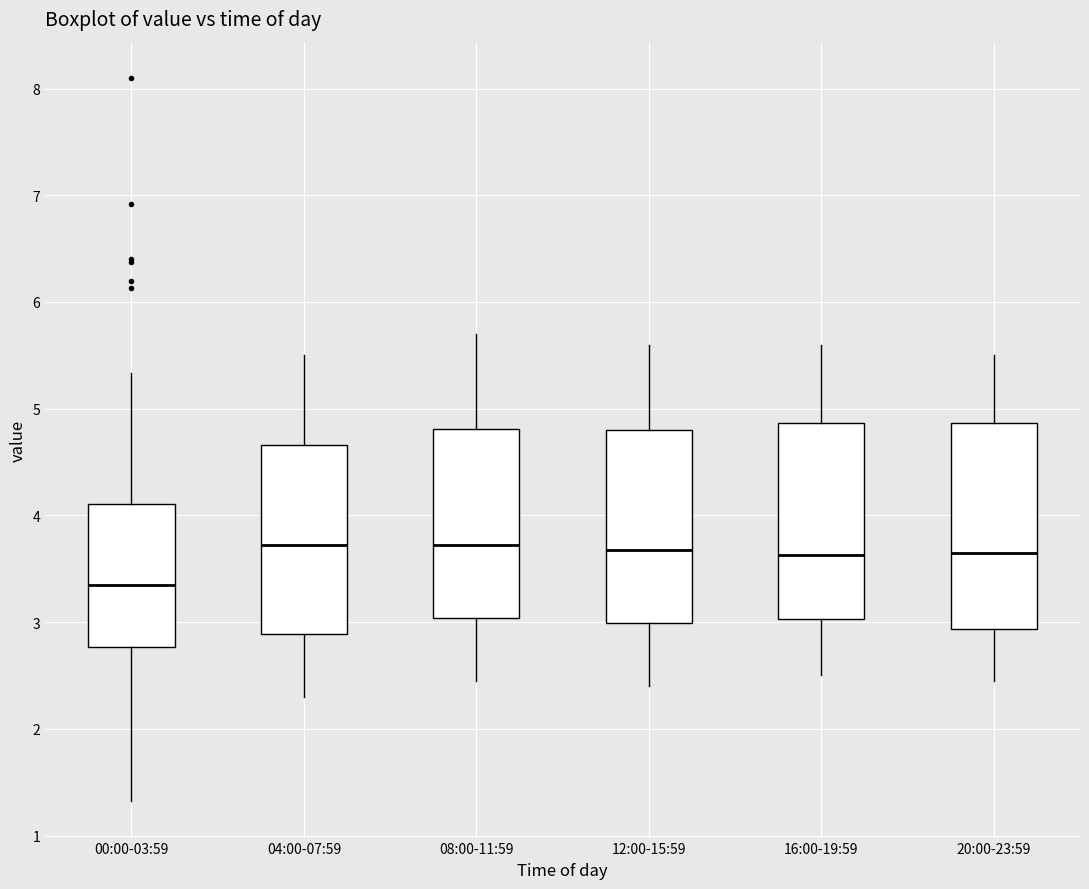

Reading left to right, read every box against the y-axis: the position of its median line, the range the box covers, and the ends of its whiskers. The values are not printed on the chart, so give them approximately, as read against the axis.

00:00-03:59: median 3.4, box 2.8 to 4.1, whiskers 1.3 to 5.3
04:00-07:59: median 3.7, box 2.9 to 4.7, whiskers 2.3 to 5.5
08:00-11:59: median 3.7, box 3.0 to 4.8, whiskers 2.5 to 5.7
12:00-15:59: median 3.7, box 3.0 to 4.8, whiskers 2.4 to 5.6
16:00-19:59: median 3.6, box 3.0 to 4.9, whiskers 2.5 to 5.6
20:00-23:59: median 3.7, box 2.9 to 4.9, whiskers 2.5 to 5.5